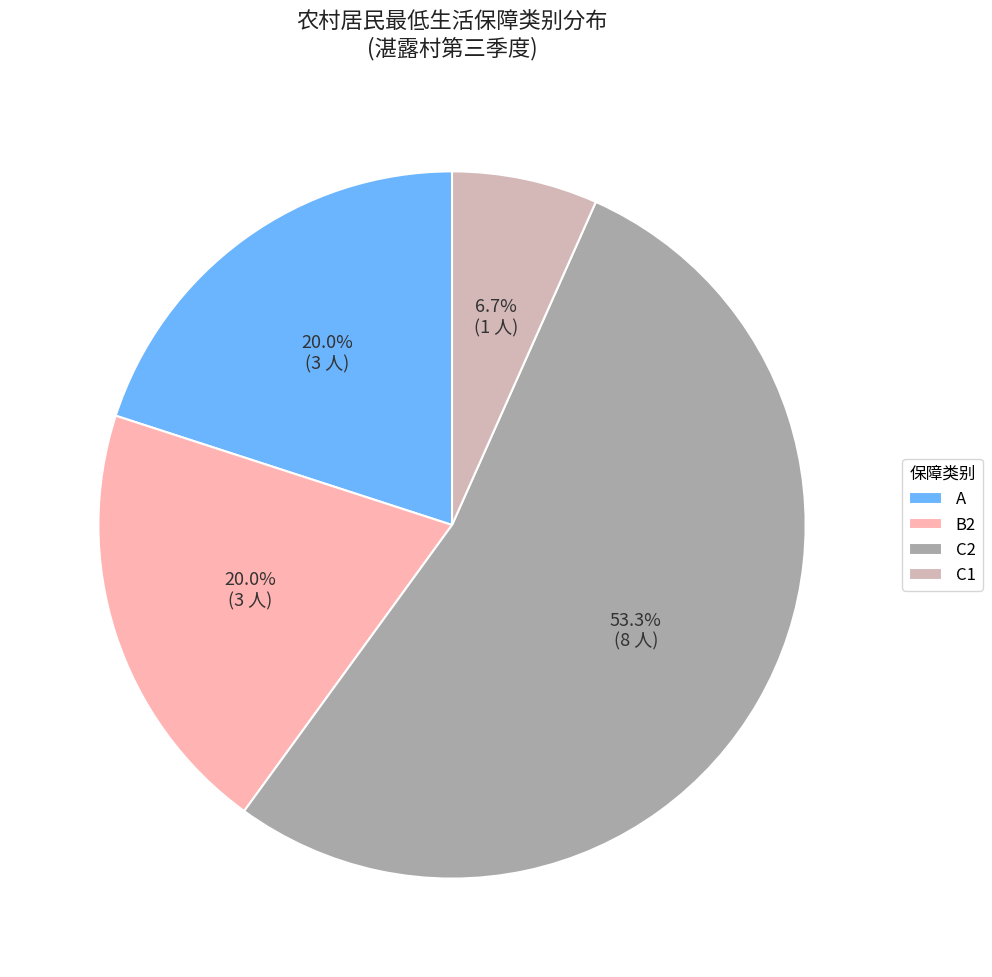

True or false: B2 accounts for 20% of the total.

True